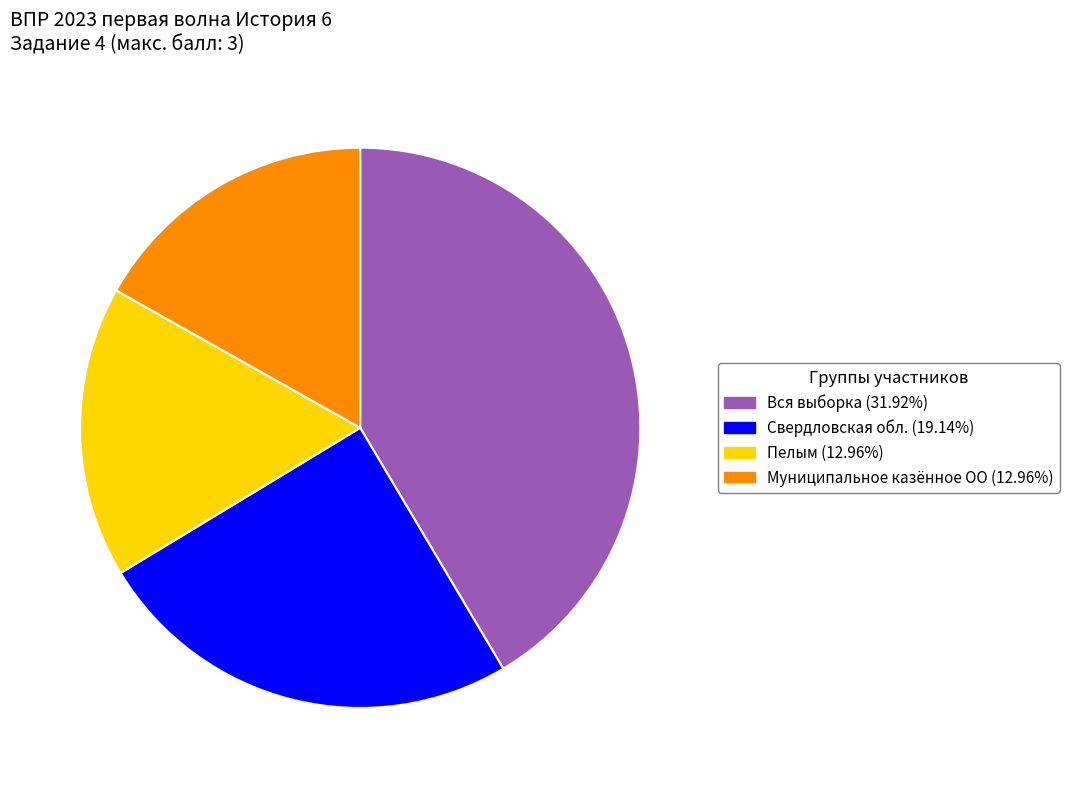

Which slice is the largest?

Вся выборка